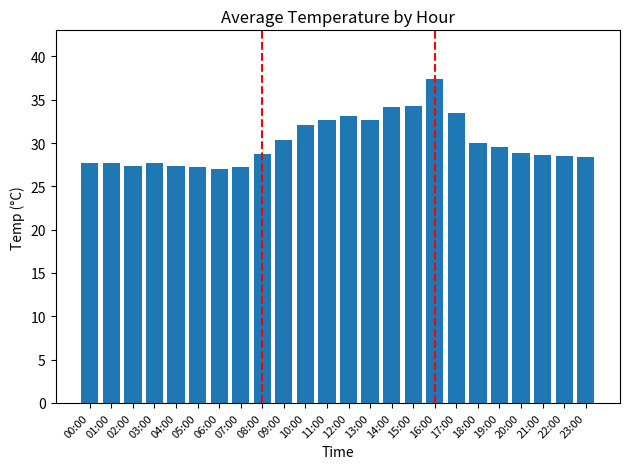

What value does the data have at 19:00?

29.5